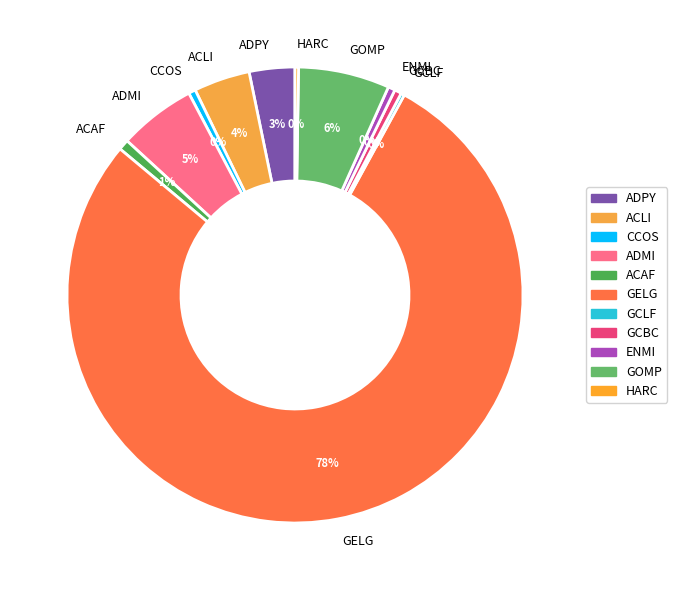

Which slice is the largest?

GELG